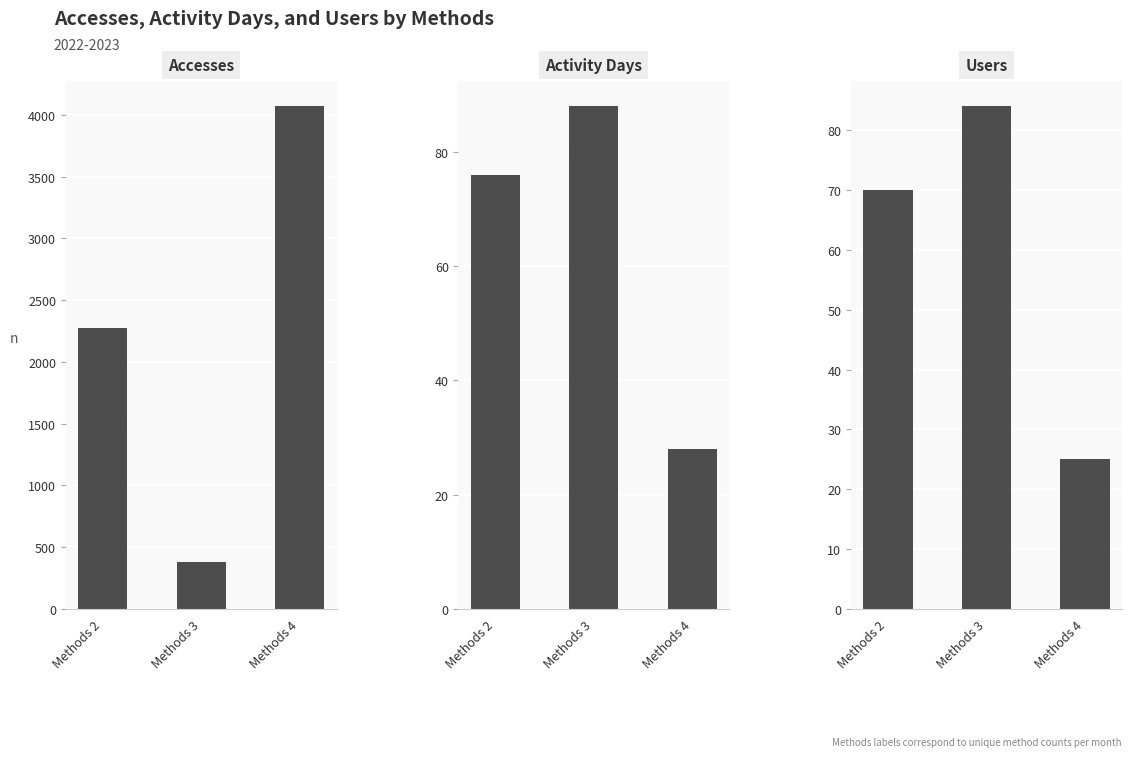

List the labels in order of Activity Days value, largest first.

Methods 3, Methods 2, Methods 4